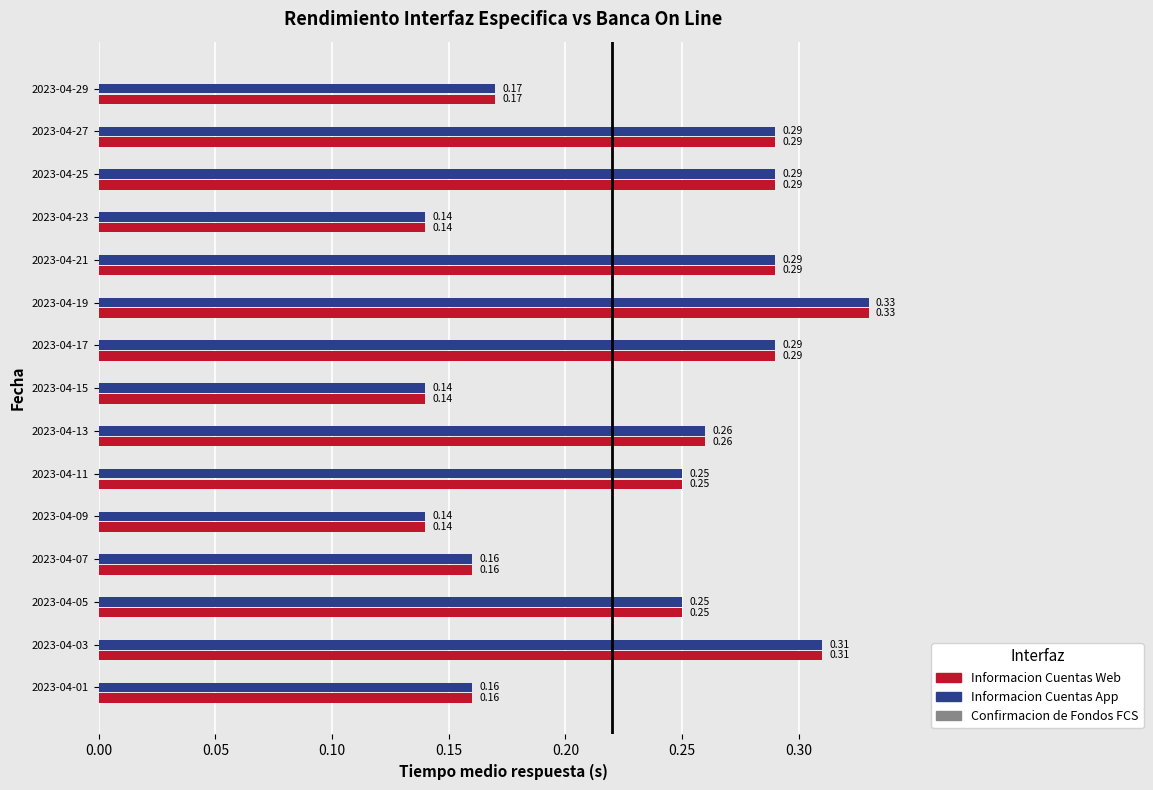

What is the sum of the Informacion Cuentas App values at 2023-04-25 and 2023-04-23?

0.4